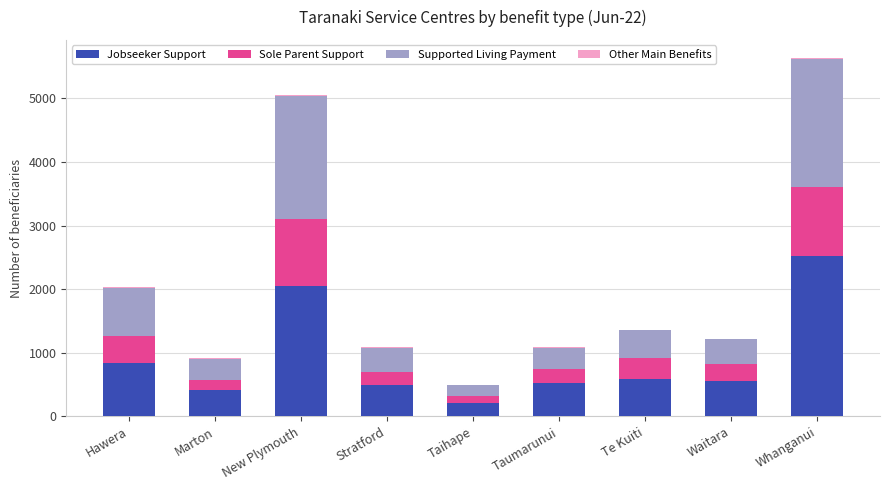

At which label is Jobseeker Support closest to 1360?

Hawera